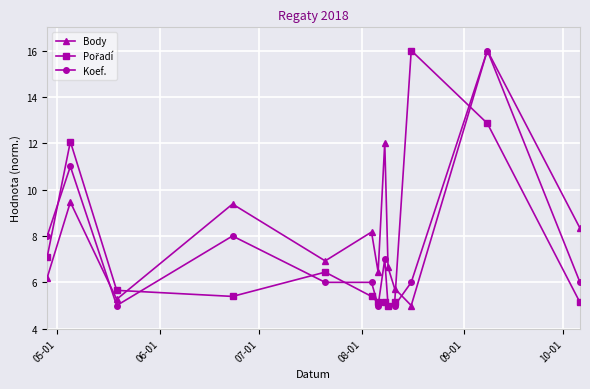

What is the highest value of the Body series?

16.0